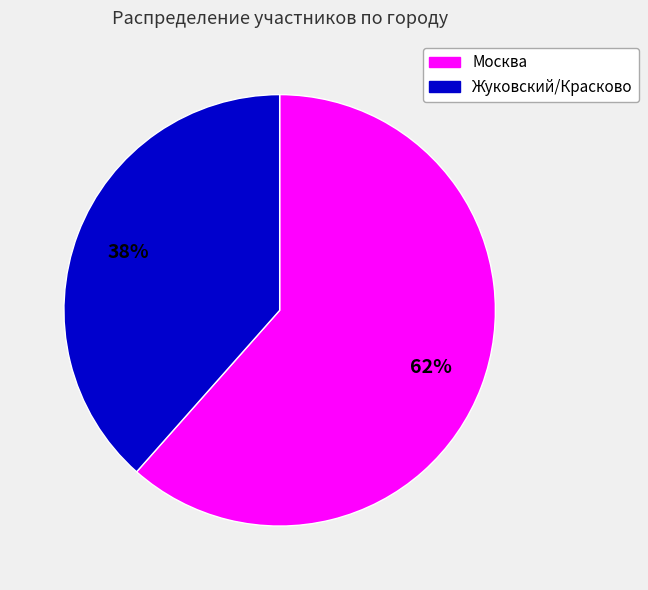

Combined, do Москва and Жуковский/Красково account for over 50%?

Yes